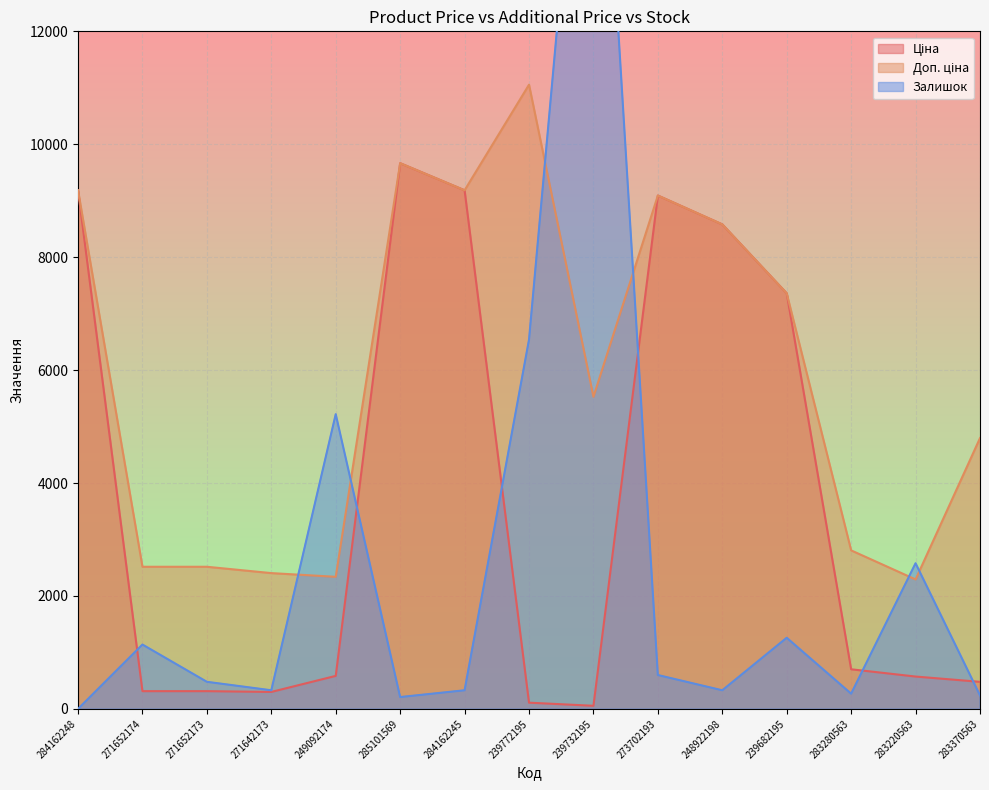

How many times do Залишок and Доп. ціна cross each other?

6